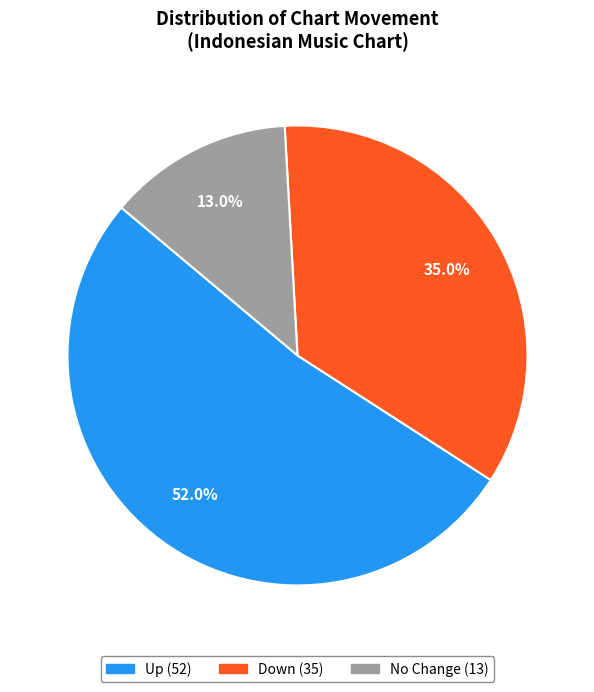

To the nearest percent, what is the difference between the largest and smallest slice percentages?

39%